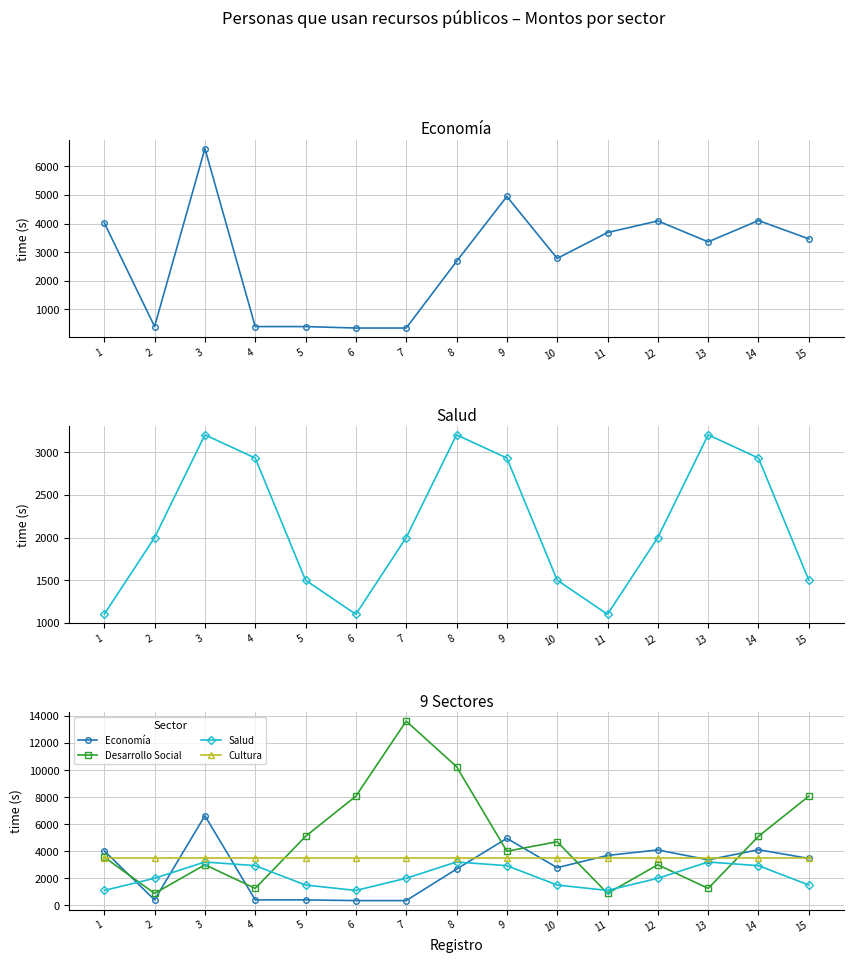

Which has a higher value, 8 or 12?

12